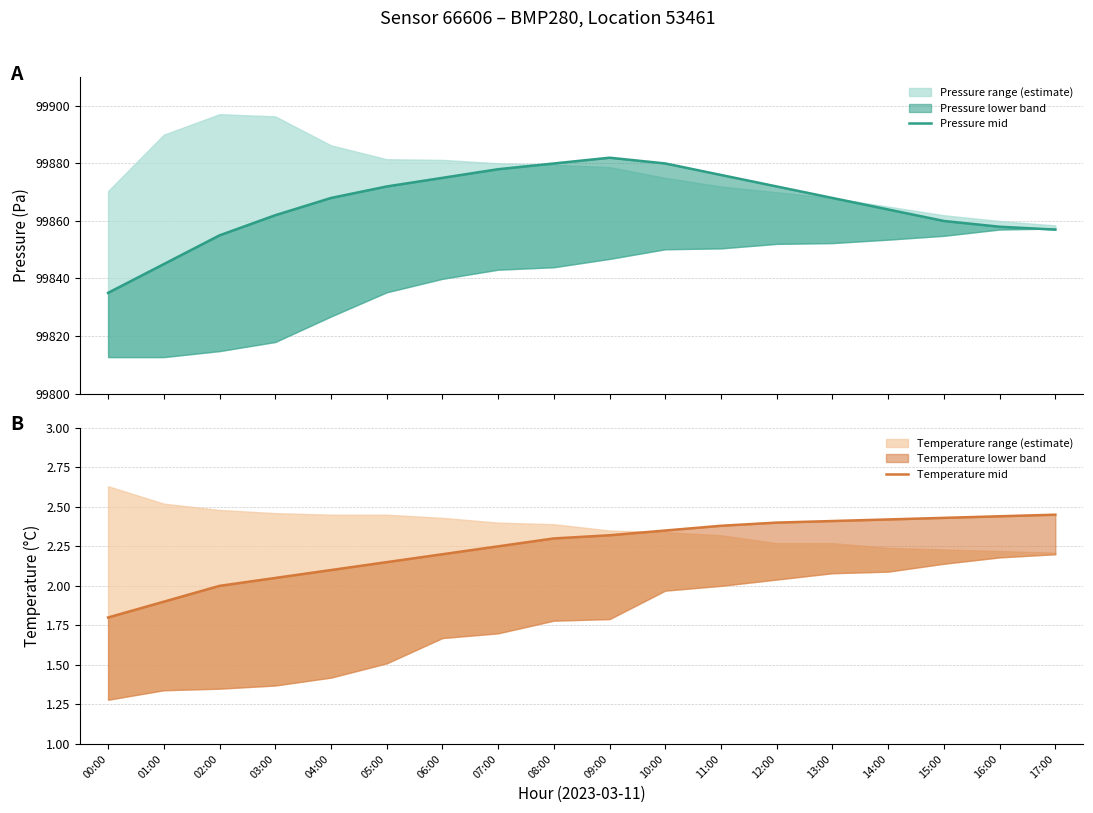

Is it true that Temperature mid equals 2.5 at 17:00?

True